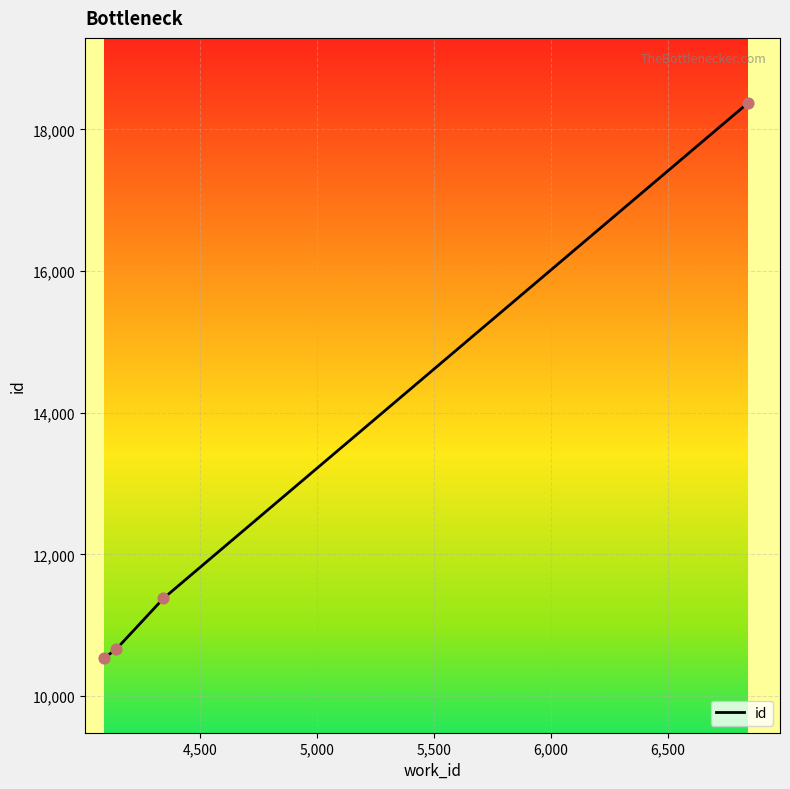

What is the greatest value displayed?

18372